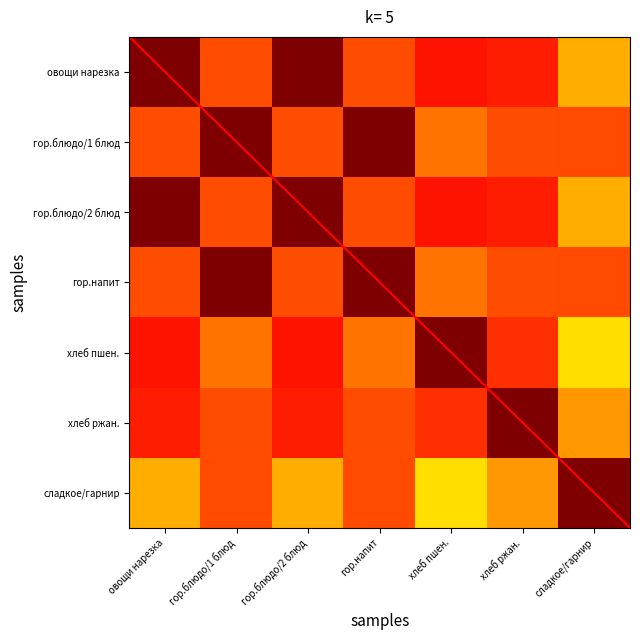

At how many categories does at least one series exceed 0?

7